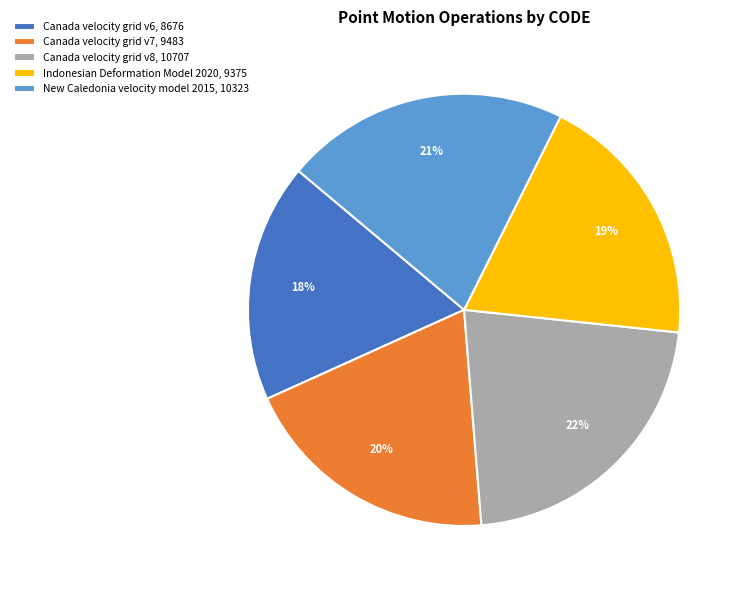

Which slice is the largest?

Canada velocity grid v8